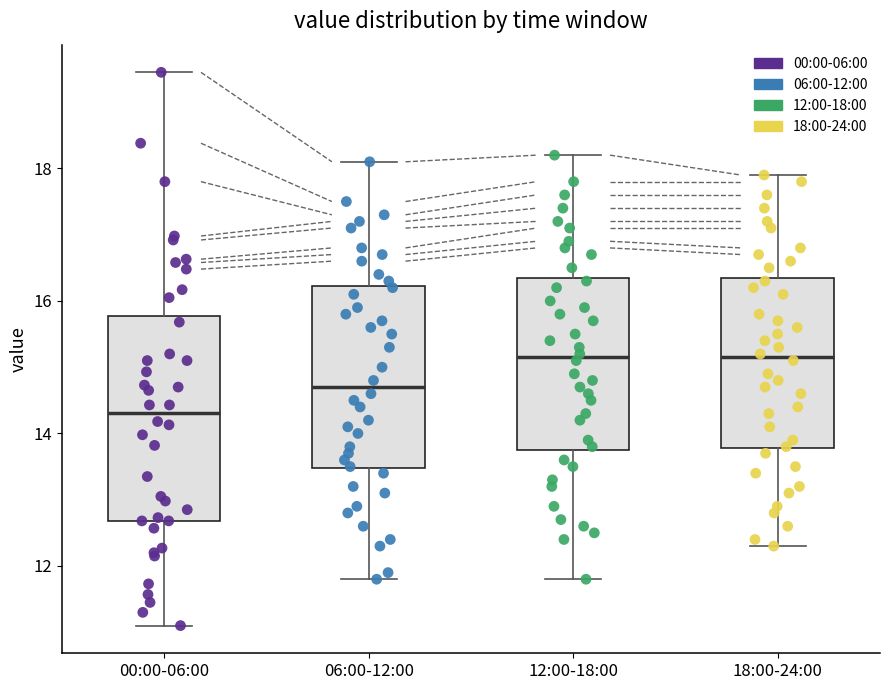

Reading left to right, read every box against the y-axis: the position of its median line, the range the box covers, and the ends of its whiskers. The values are not printed on the chart, so give them approximately, as read against the axis.

00:00-06:00: median 14.4, box 12.6 to 15.8, whiskers 11.2 to 19.4
06:00-12:00: median 14.8, box 13.4 to 16.2, whiskers 11.8 to 18.2
12:00-18:00: median 15.2, box 13.8 to 16.4, whiskers 11.8 to 18.2
18:00-24:00: median 15.2, box 13.8 to 16.4, whiskers 12.4 to 18.0